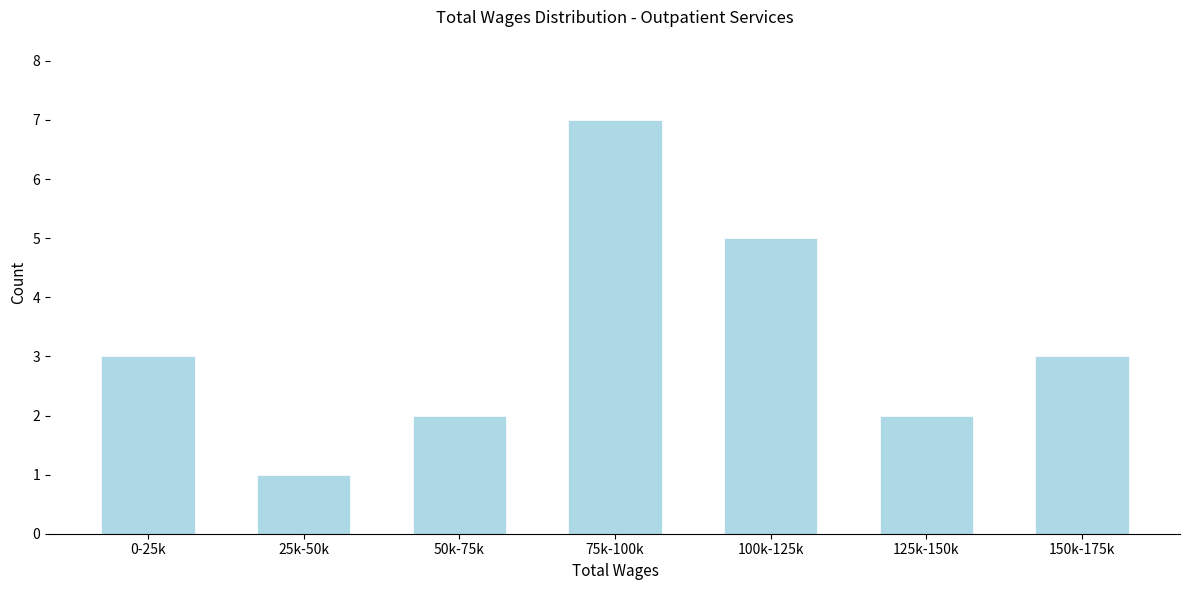

Reading right to left, extract all data points from this chart.

150k-175k=3	125k-150k=2	100k-125k=5	75k-100k=7	50k-75k=2	25k-50k=1	0-25k=3